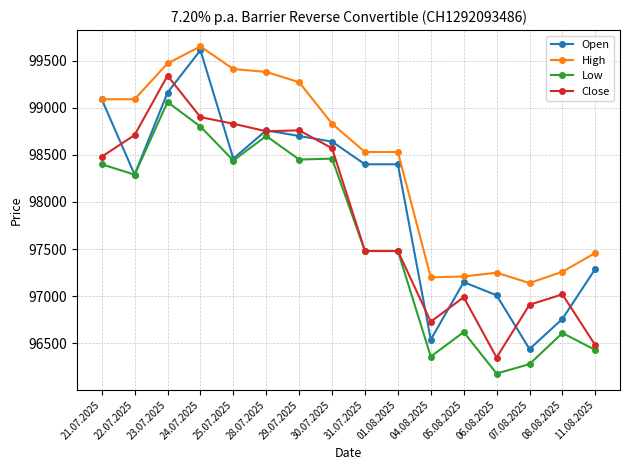

True or false: High and Low cross at least once.

False